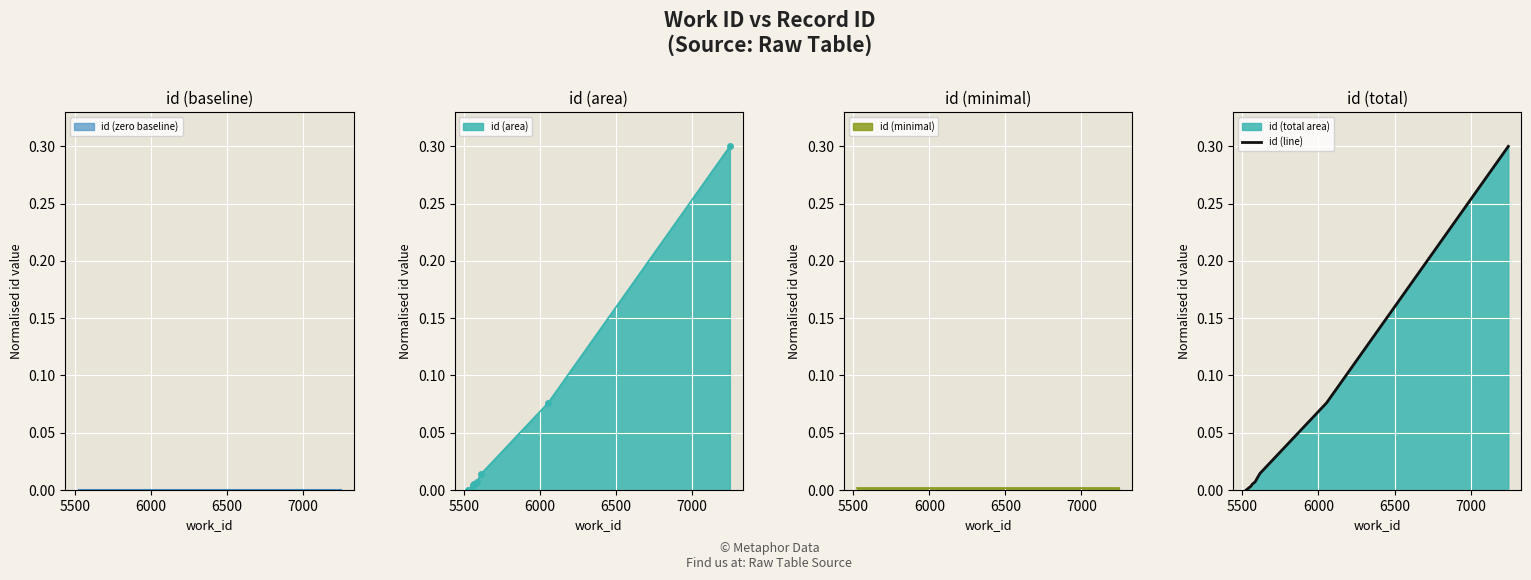

True or false: id (area) has more than 2 points higher than both neighbors.

False